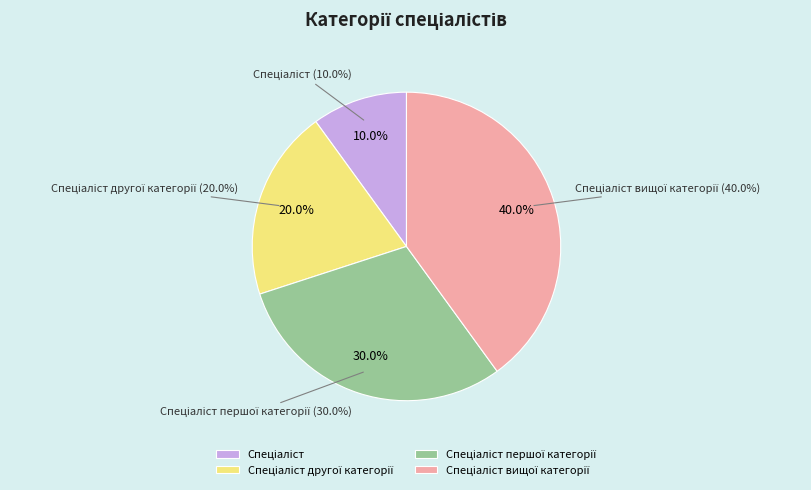

What is the smallest slice in the pie chart?

Спеціаліст